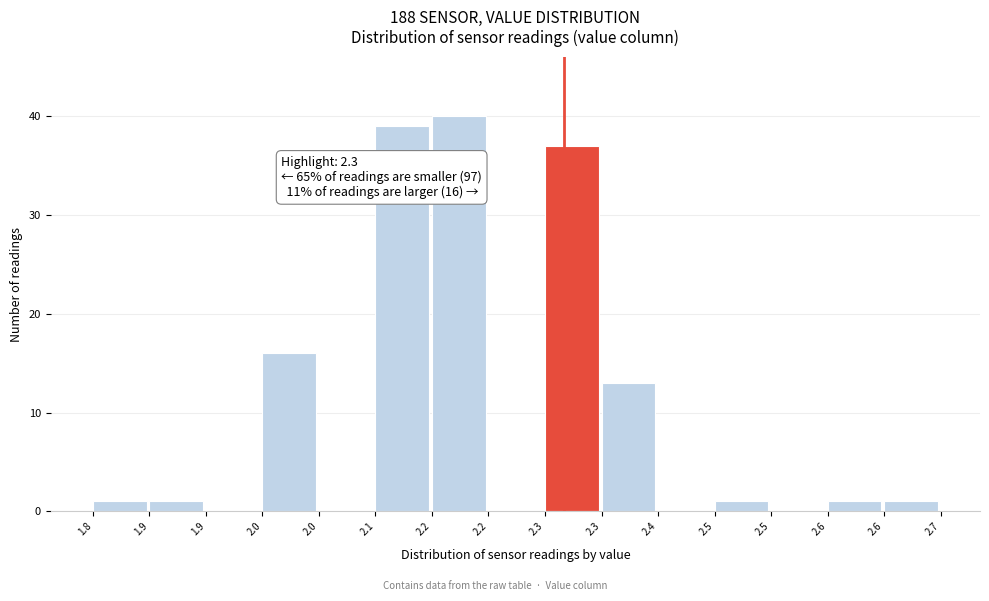

Are the bars horizontal?

No